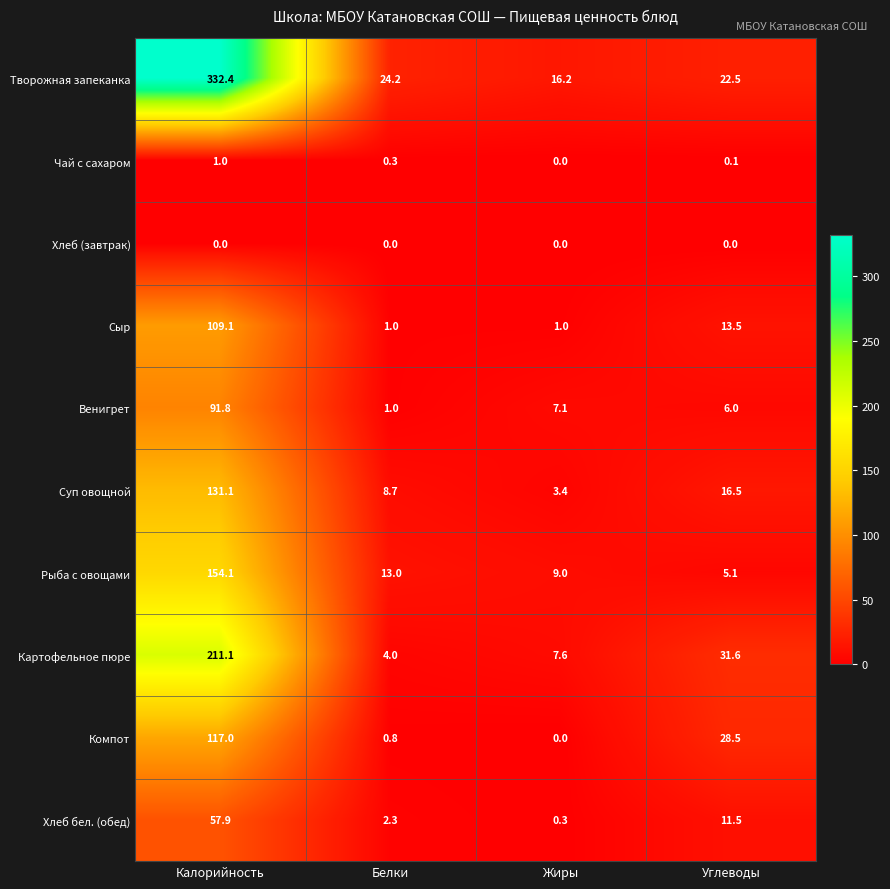

What is the sum of the Суп овощной values at Жиры and Калорийность?

134.5